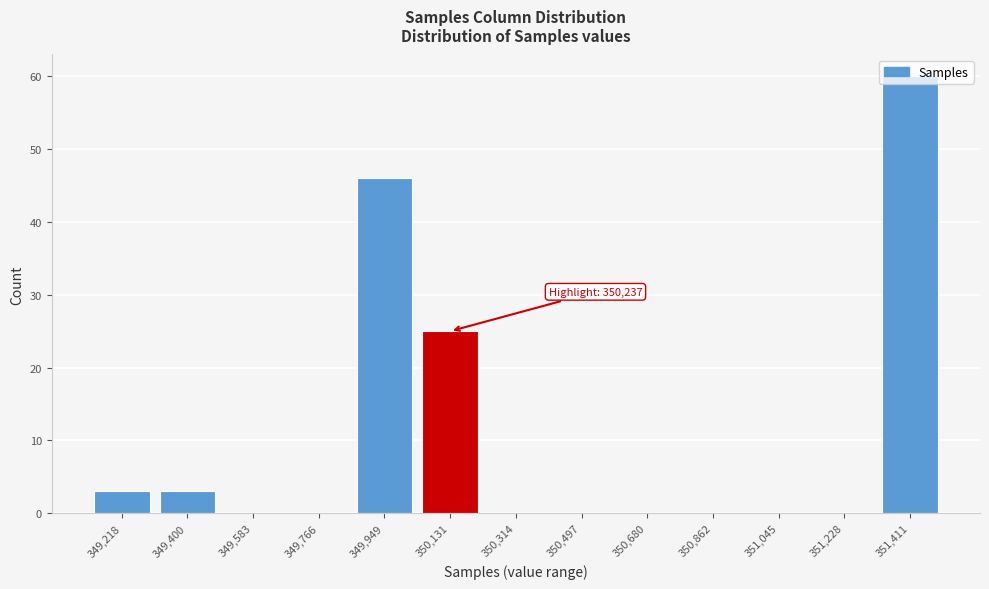

What is the sum of all values?

137